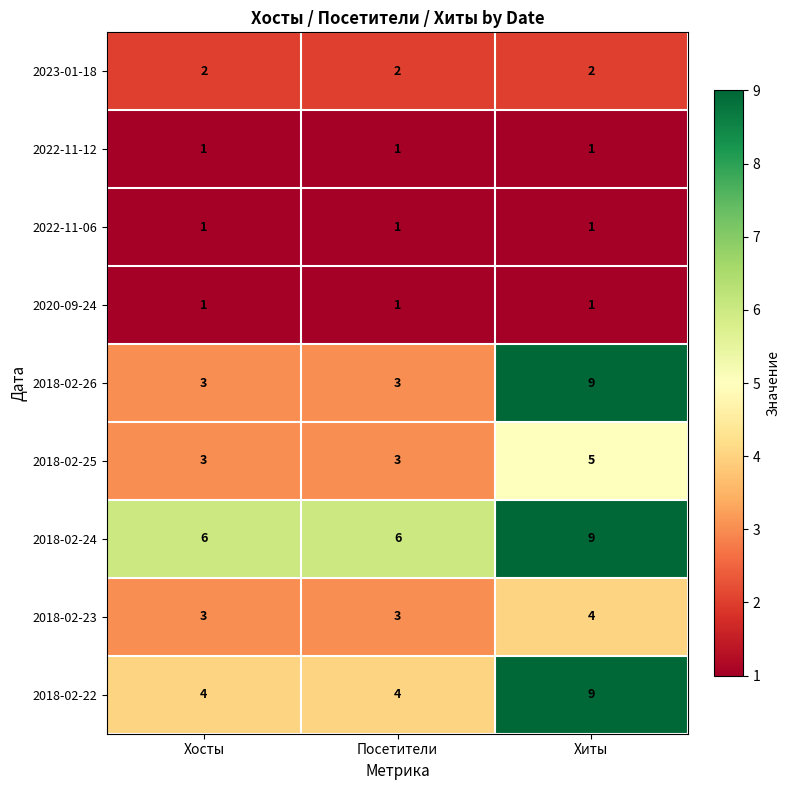

Reading left to right, what are all the values shown in this chart?

2023-01-18: 2	2	2
2022-11-12: 1	1	1
2022-11-06: 1	1	1
2020-09-24: 1	1	1
2018-02-26: 3	3	9
2018-02-25: 3	3	5
2018-02-24: 6	6	9
2018-02-23: 3	3	4
2018-02-22: 4	4	9